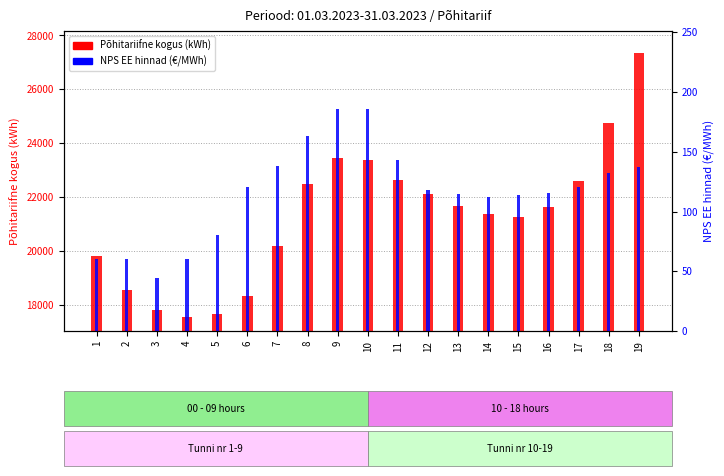

What is the difference between the highest and lowest values at 8?

22323.8